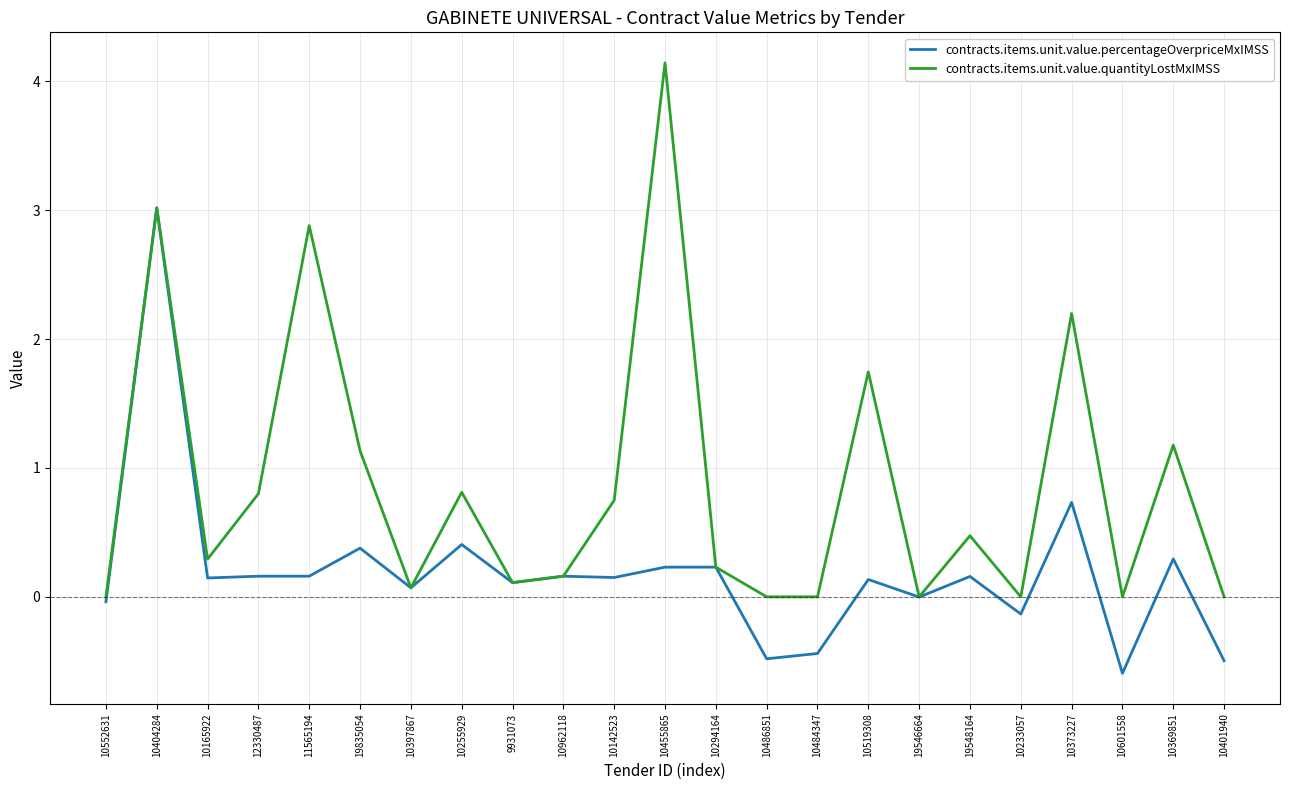

Does the chart have visible grid lines?

Yes